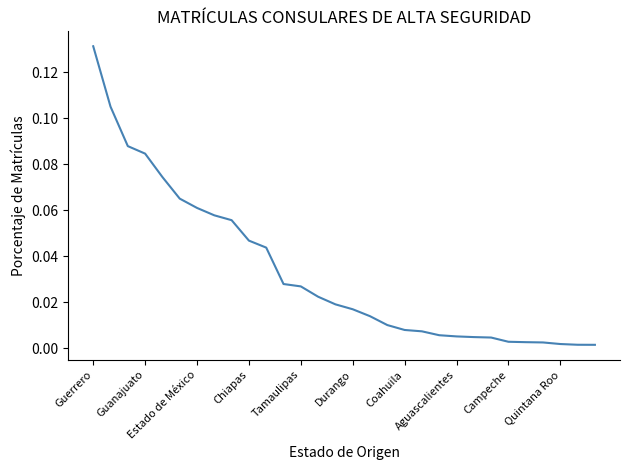

Is this an area chart (filled region under the line)?

No